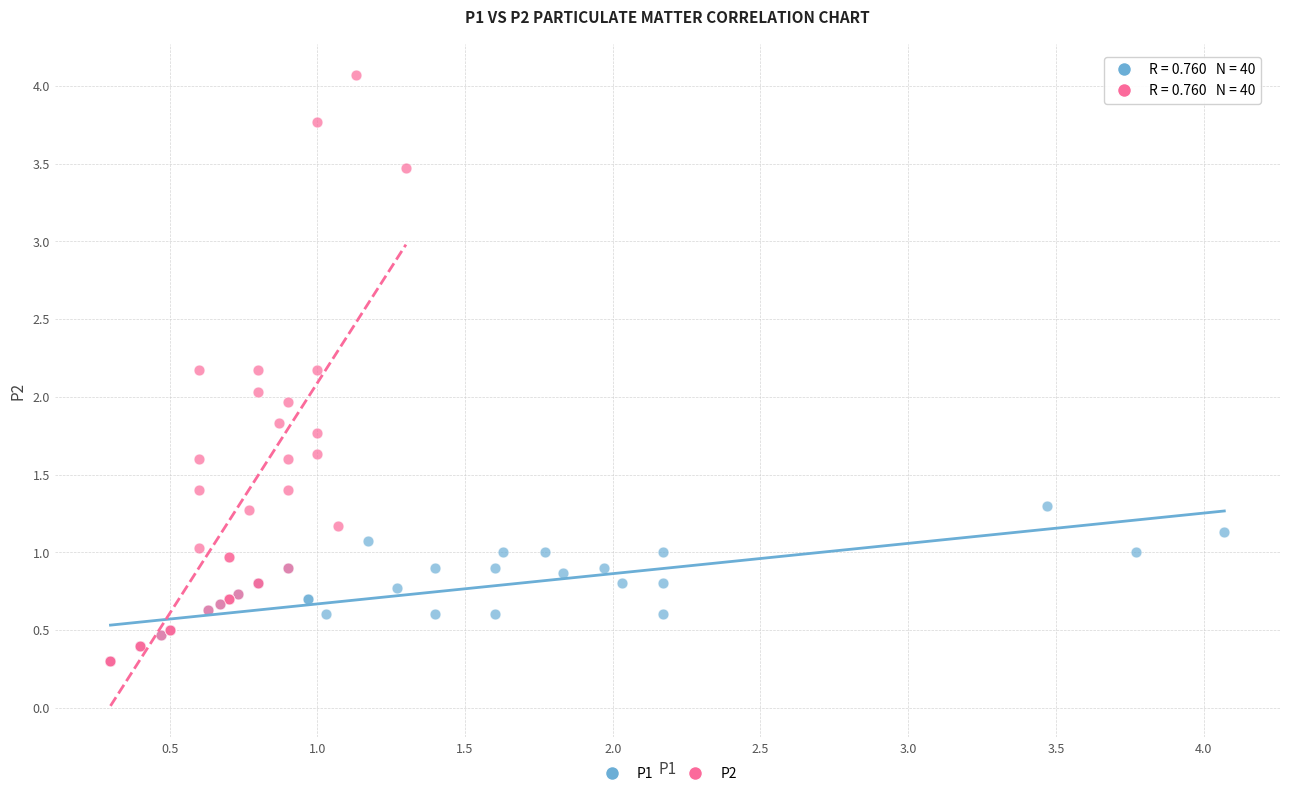

Which series contains the highest Y value?

P2